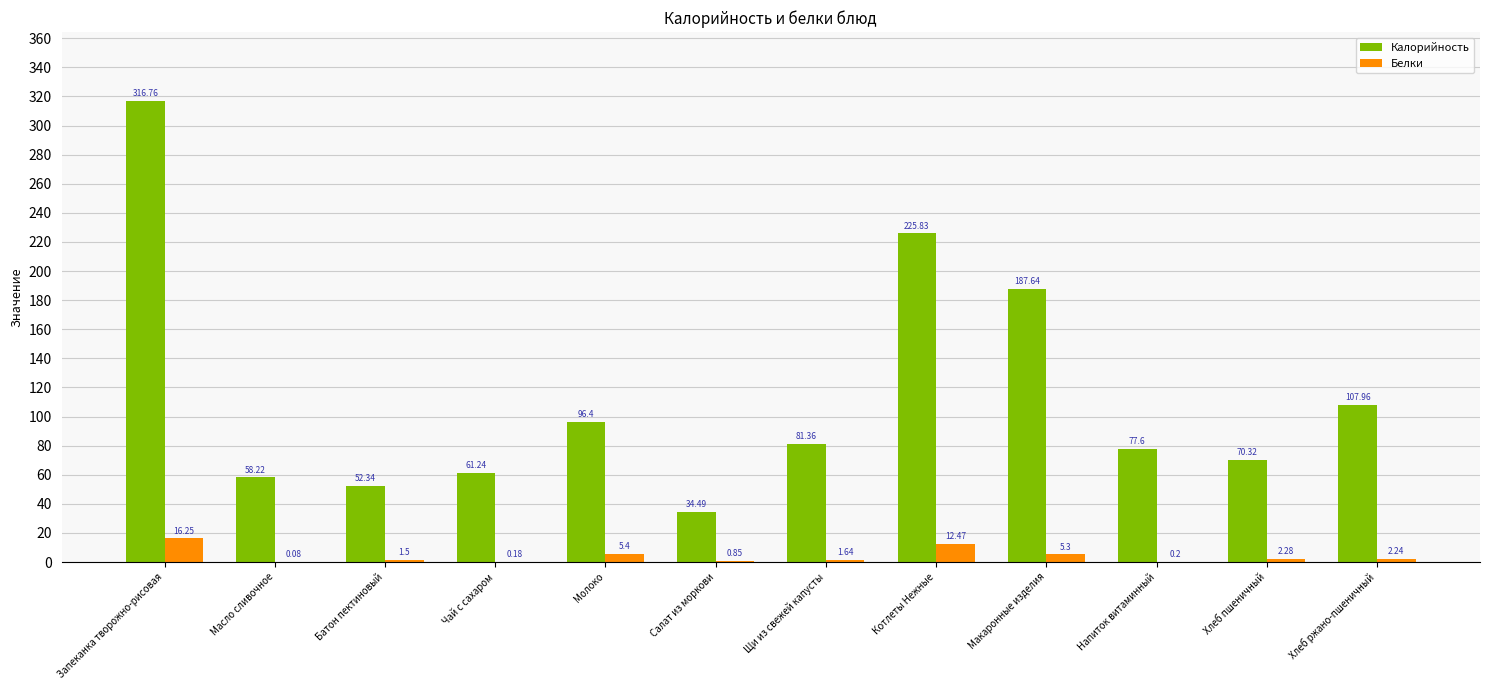

What are all the series names shown in the legend?

Калорийность, Белки